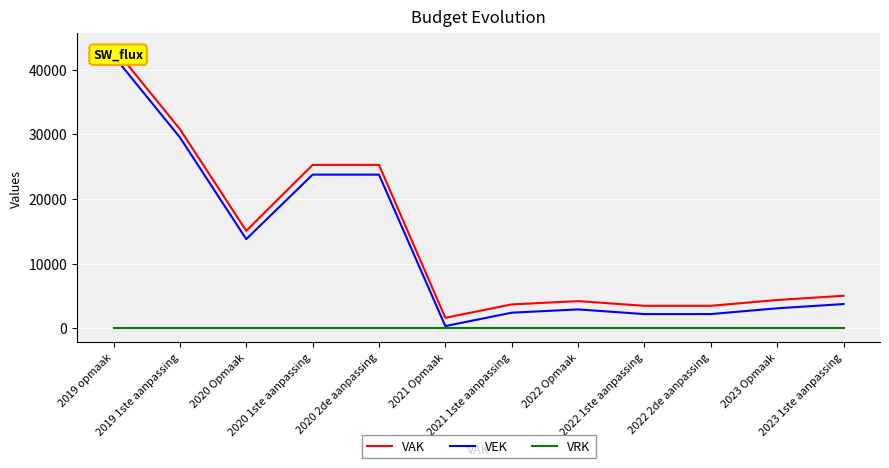

True or false: VEK and VRK cross at least once.

False